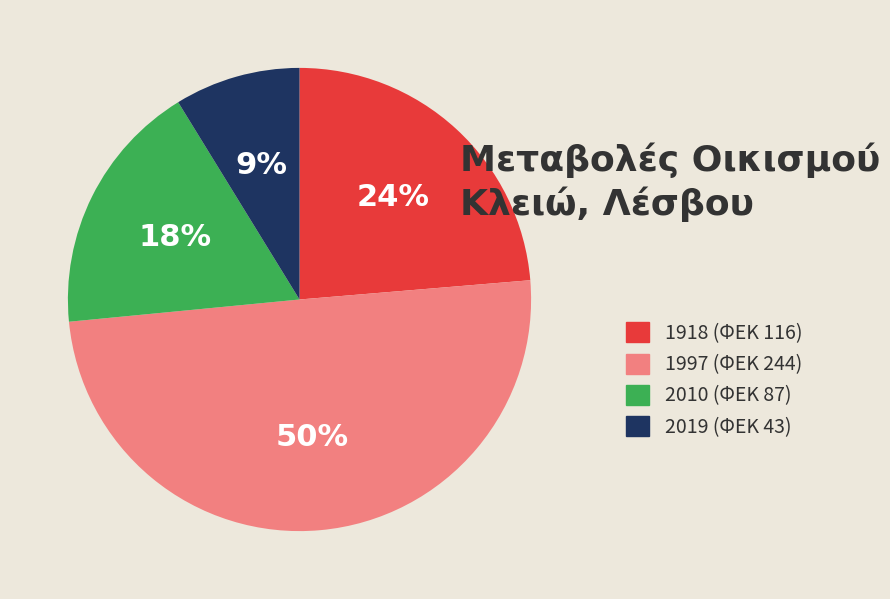

Rank the categories by value from lowest to highest.

2019, 2010, 1918, 1997